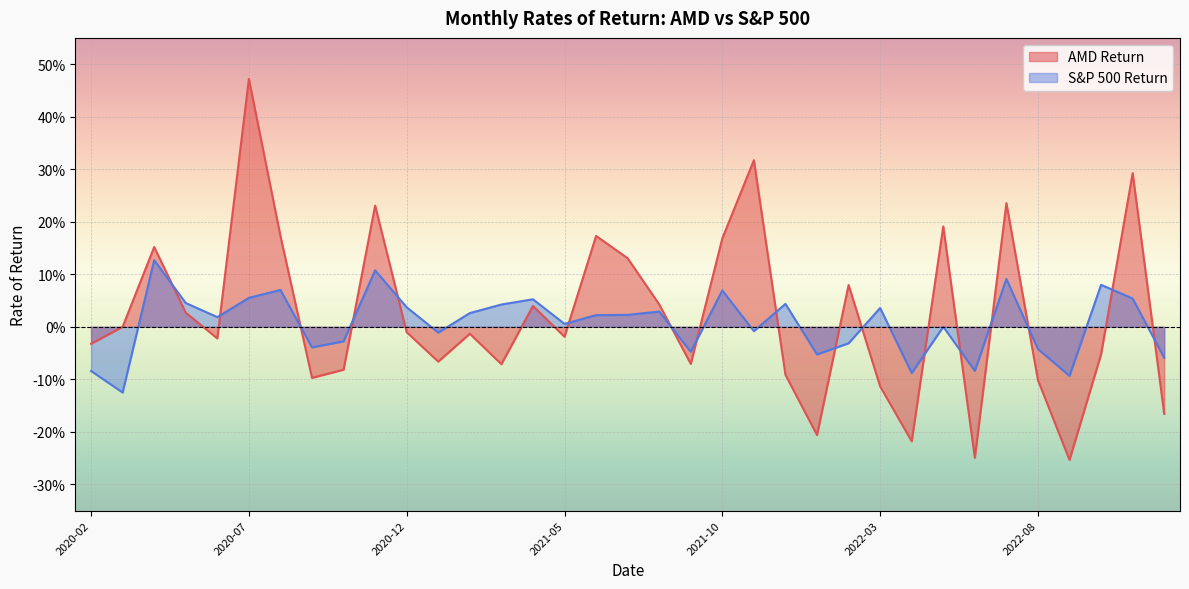

What is the value of the AMD Return point at the 29th from the left?

-0.2